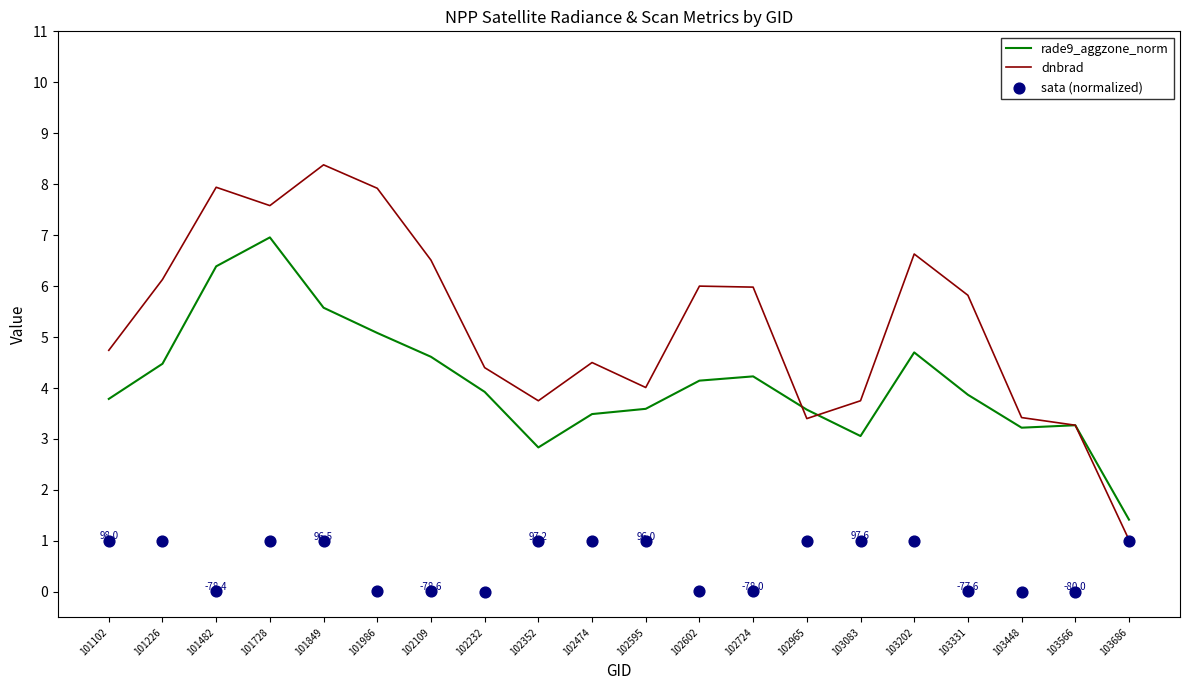

Which series has the largest Y range (max minus min)?

dnbrad